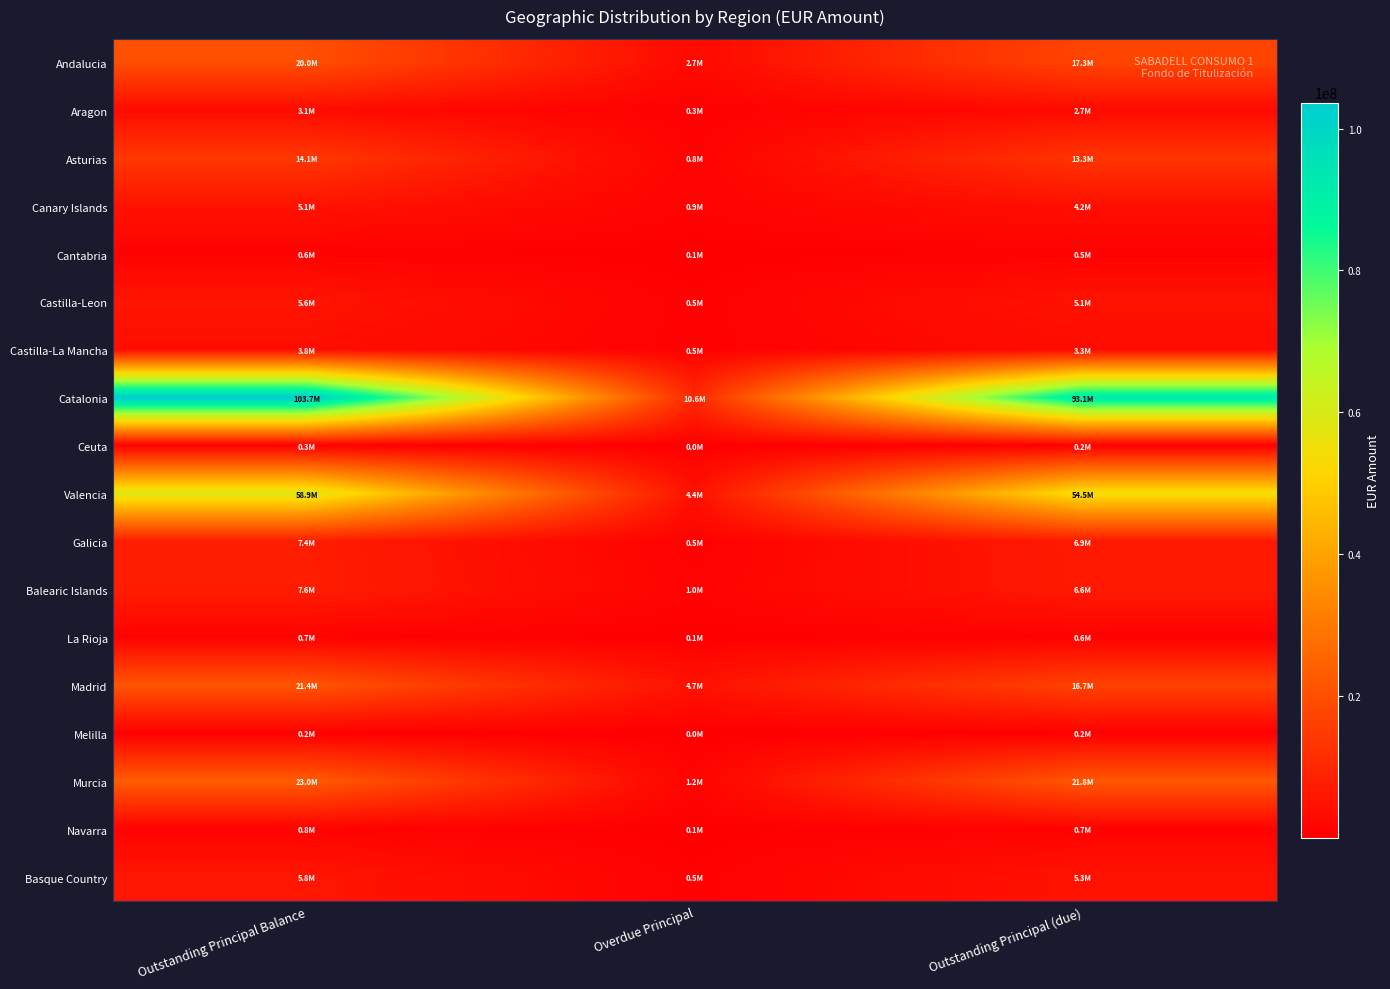

Reading left to right, extract all data points from this chart.

Andalucia: Outstanding Principal Balance=19986031.6	Overdue Principal=2651942.9	Outstanding Principal (due)=17334088.7
Aragon: Outstanding Principal Balance=3056410.3	Overdue Principal=309243.7	Outstanding Principal (due)=2747166.6
Asturias: Outstanding Principal Balance=14127799.0	Overdue Principal=827867.5	Outstanding Principal (due)=13299931.5
Canary Islands: Outstanding Principal Balance=5080684.7	Overdue Principal=907223.2	Outstanding Principal (due)=4173461.4
Cantabria: Outstanding Principal Balance=579390.1	Overdue Principal=56493.3	Outstanding Principal (due)=522896.8
Castilla-Leon: Outstanding Principal Balance=5596465.7	Overdue Principal=482887.7	Outstanding Principal (due)=5113578.0
Castilla-La Mancha: Outstanding Principal Balance=3766719.0	Overdue Principal=488469.4	Outstanding Principal (due)=3278249.6
Catalonia: Outstanding Principal Balance=103668649.0	Overdue Principal=10550442.5	Outstanding Principal (due)=93118206.5
Ceuta: Outstanding Principal Balance=267394.5	Overdue Principal=38466.1	Outstanding Principal (due)=228928.4
Valencia: Outstanding Principal Balance=58923814.0	Overdue Principal=4378412.5	Outstanding Principal (due)=54545401.4
Galicia: Outstanding Principal Balance=7430926.8	Overdue Principal=541951.6	Outstanding Principal (due)=6888975.2
Balearic Islands: Outstanding Principal Balance=7606706.4	Overdue Principal=987111.2	Outstanding Principal (due)=6619595.2
La Rioja: Outstanding Principal Balance=653456.5	Overdue Principal=50193.4	Outstanding Principal (due)=603263.1
Madrid: Outstanding Principal Balance=21372343.5	Overdue Principal=4690708.1	Outstanding Principal (due)=16681635.4
Melilla: Outstanding Principal Balance=238093.2	Overdue Principal=13390.2	Outstanding Principal (due)=224703.0
Murcia: Outstanding Principal Balance=22987922.7	Overdue Principal=1189028.4	Outstanding Principal (due)=21798894.3
Navarra: Outstanding Principal Balance=832649.0	Overdue Principal=139033.2	Outstanding Principal (due)=693615.8
Basque Country: Outstanding Principal Balance=5770054.8	Overdue Principal=517776.2	Outstanding Principal (due)=5252278.6